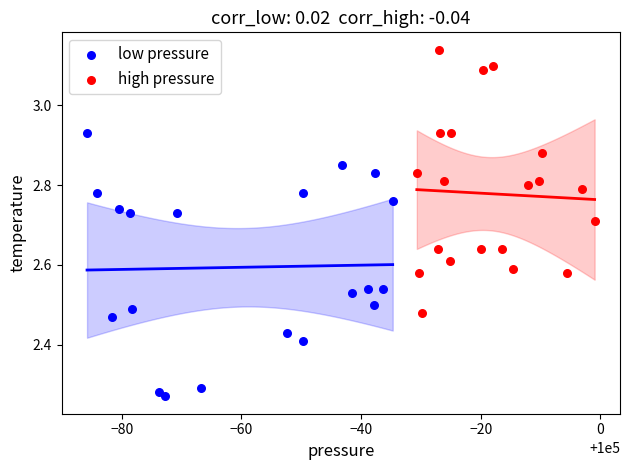

Which series contains the highest Y value?

high pressure